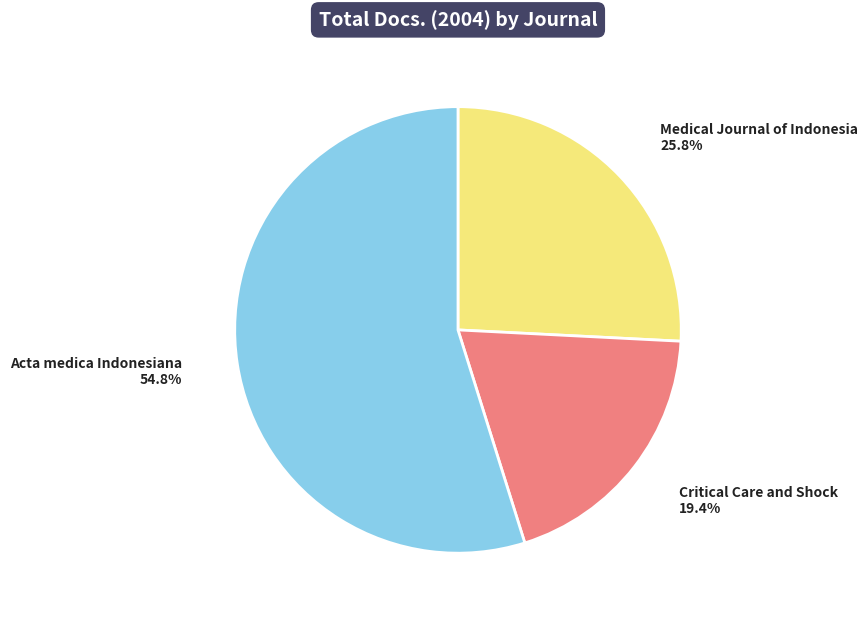

Is the sum of Medical Journal of Indonesia and Acta medica Indonesiana greater than half?

Yes